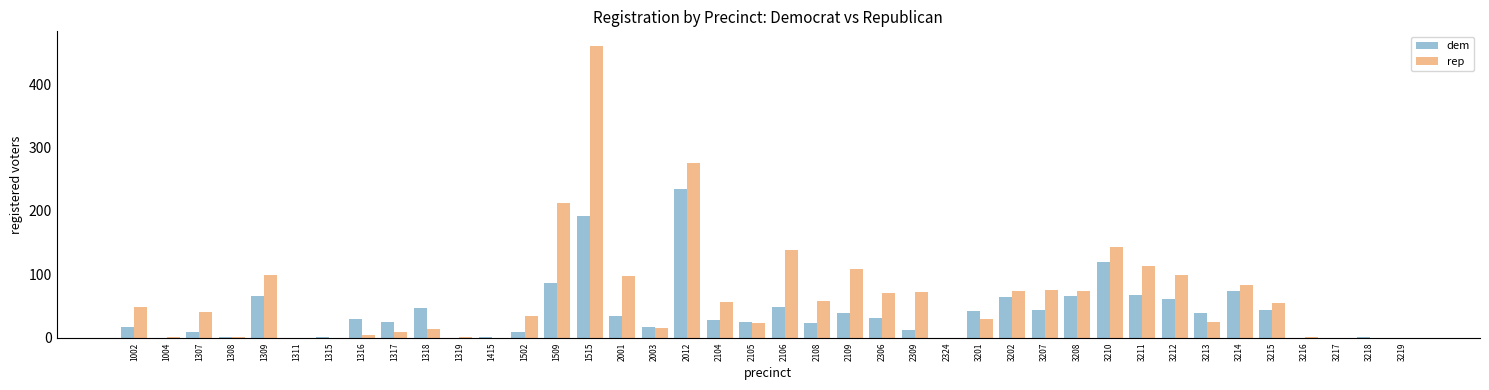

What is the approximate value of rep at 3215?

55